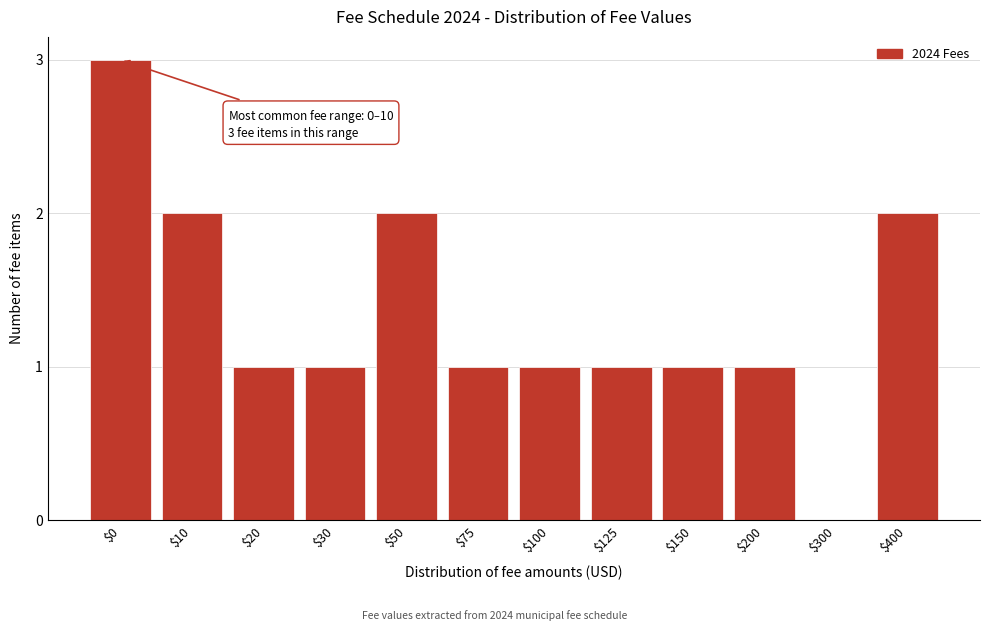

What is the maximum value shown in the chart?

3